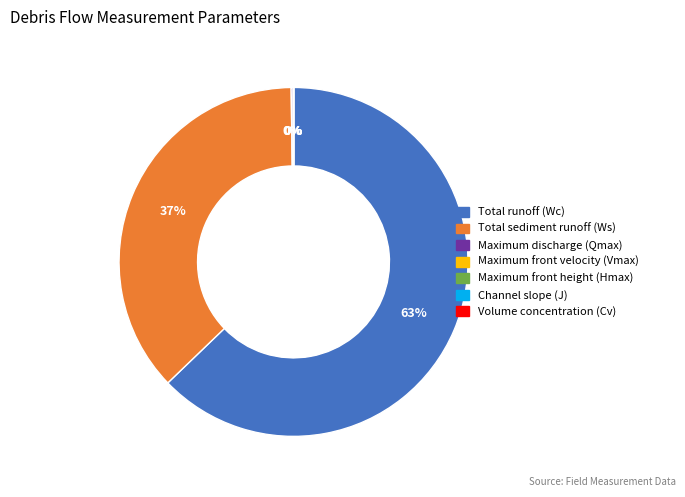

To the nearest percent, what is the difference between the largest and smallest slice percentages?

63%